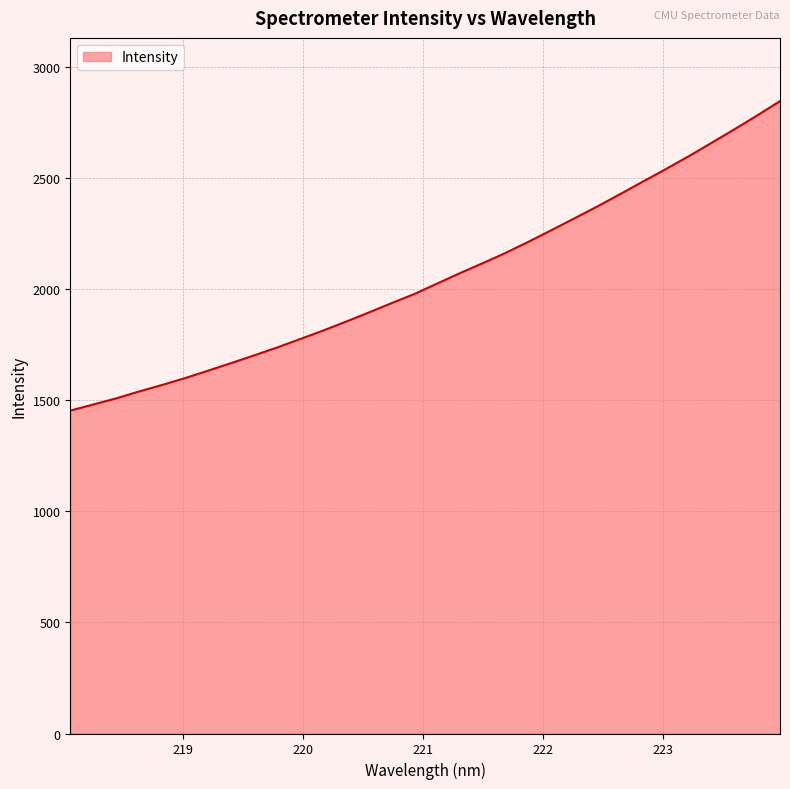

Reading right to left, list all the values displayed in this chart.

2845.7	2781.1	2718.5	2657.6	2597.1	2539.4	2483.4	2426.7	2370.9	2317.7	2264.6	2212.6	2162.4	2116.1	2071.1	2024.1	1976.9	1935.7	1893.2	1852.1	1811.8	1773.9	1736.0	1700.8	1666.3	1632.2	1599.0	1568.2	1539.1	1507.9	1480.5	1453.0